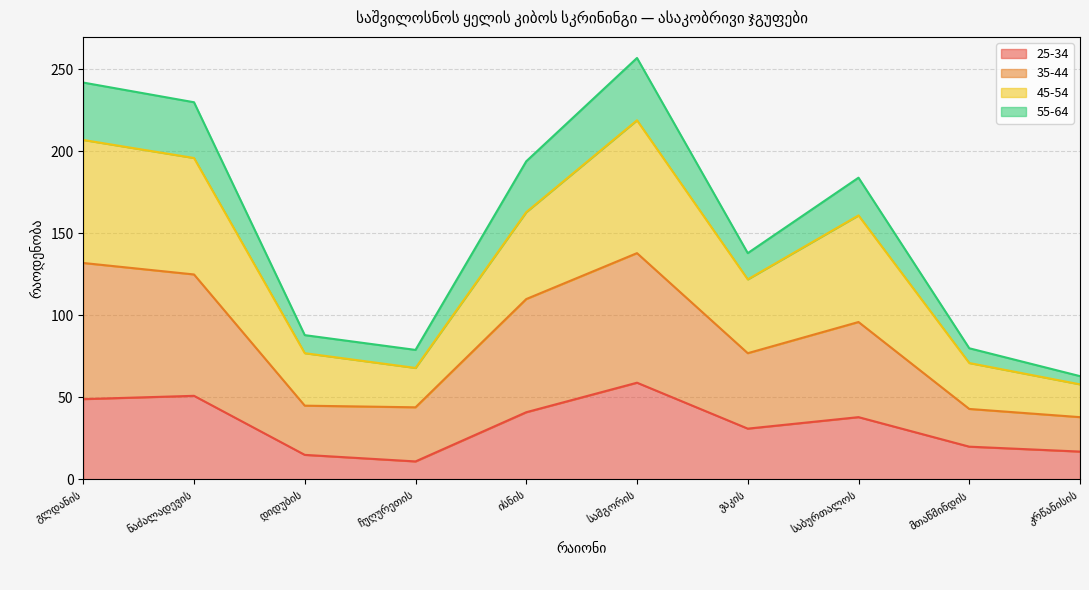

Is it true that 45-54 equals 260 at ისნის?

False